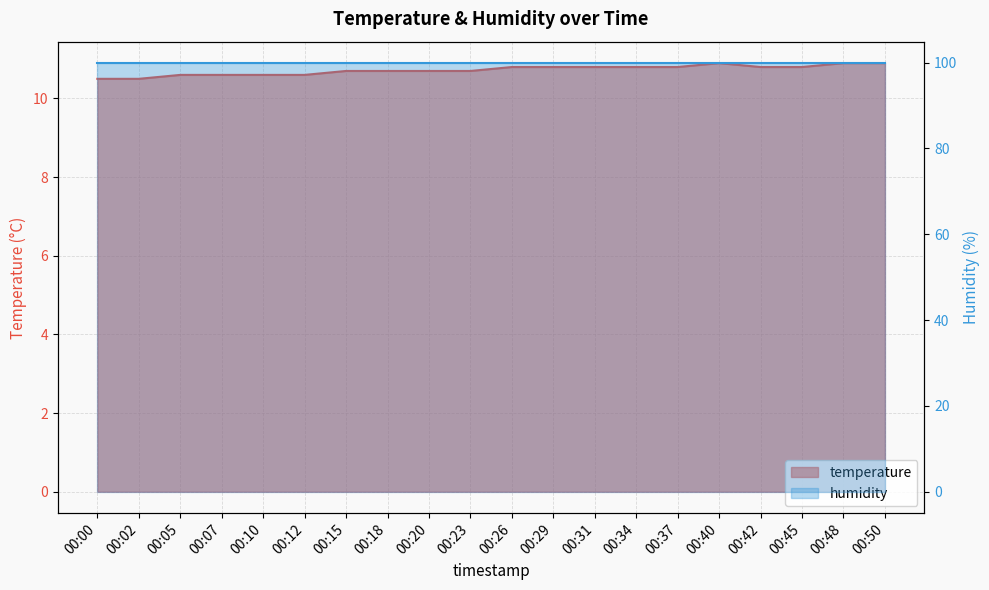

Which label corresponds to the smallest value in the chart?

00:00